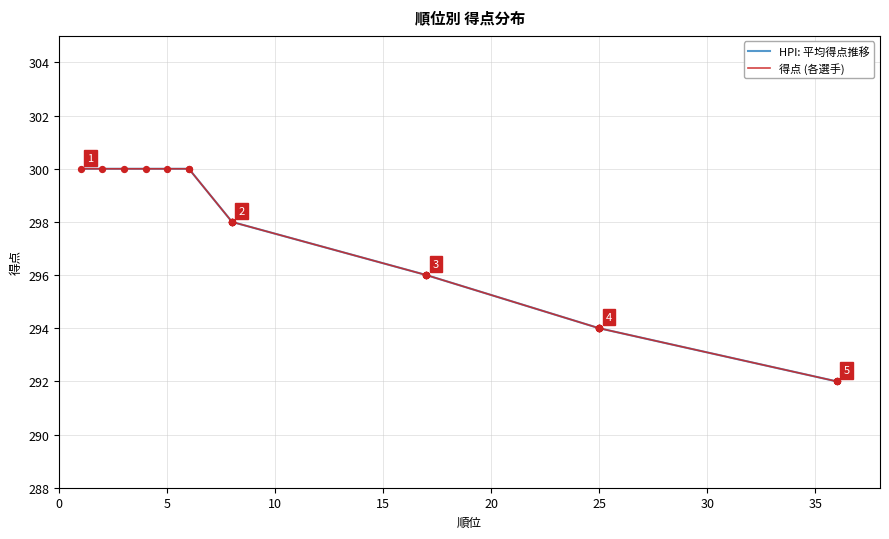

Which has a higher value, 8 or 25?

8